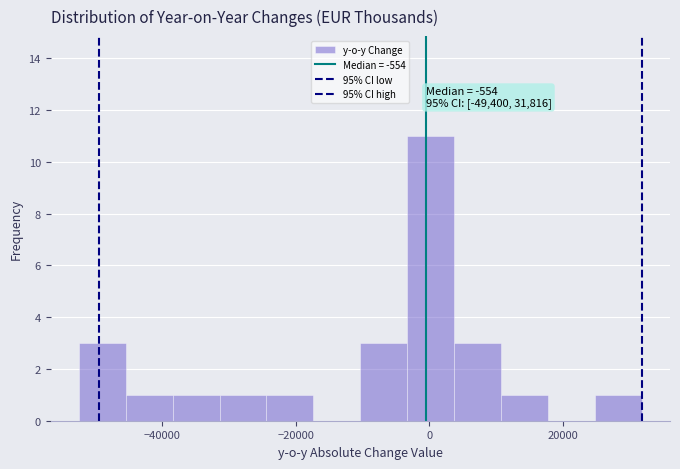

Read against the x-axis, roughly where is the centre of the tallest bar?

0